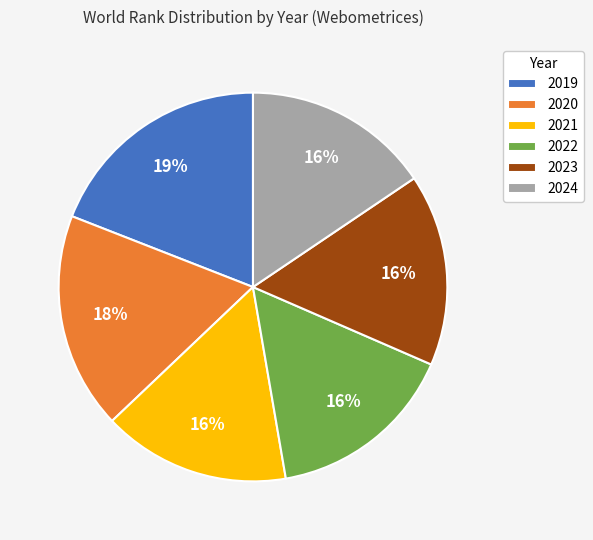

Does 2020 represent more than half of the total?

No